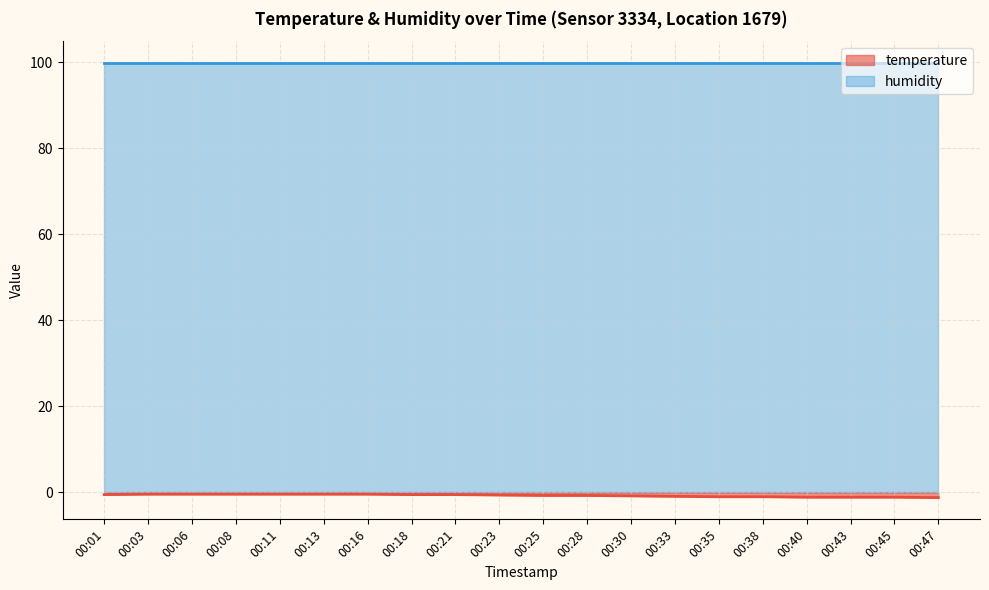

True or false: temperature (line) has more than 0 points higher than both neighbors.

False